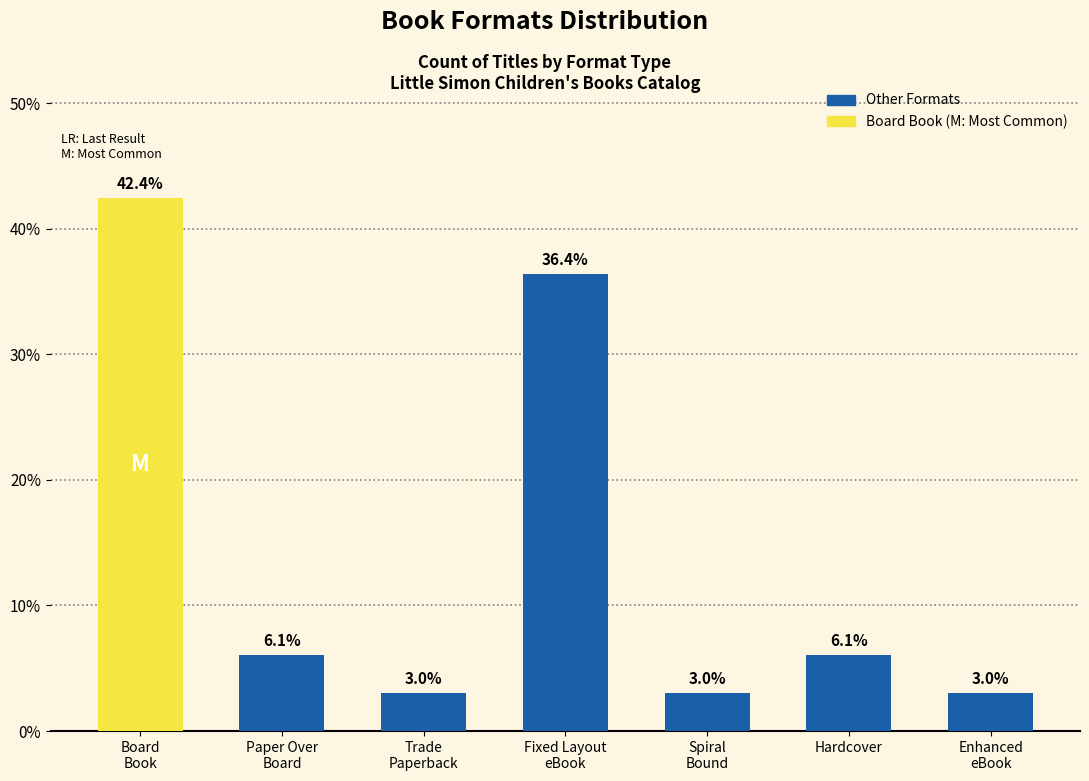

What is the greatest value displayed?

42.4